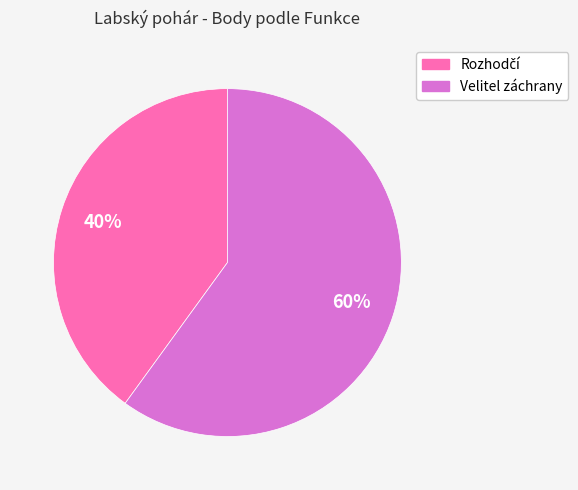

To the nearest percent, what is the difference between the largest and smallest slice percentages?

20%